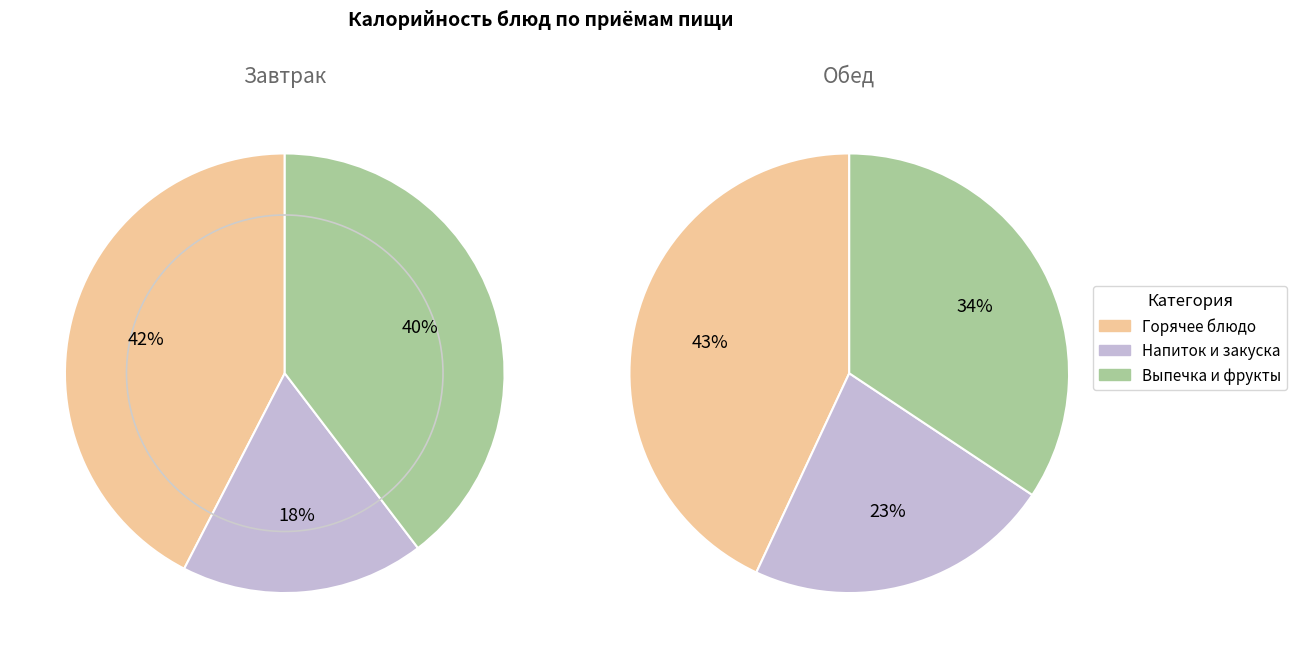

The Сок фруктовый slice represents 1% of the pie. True or false?

False